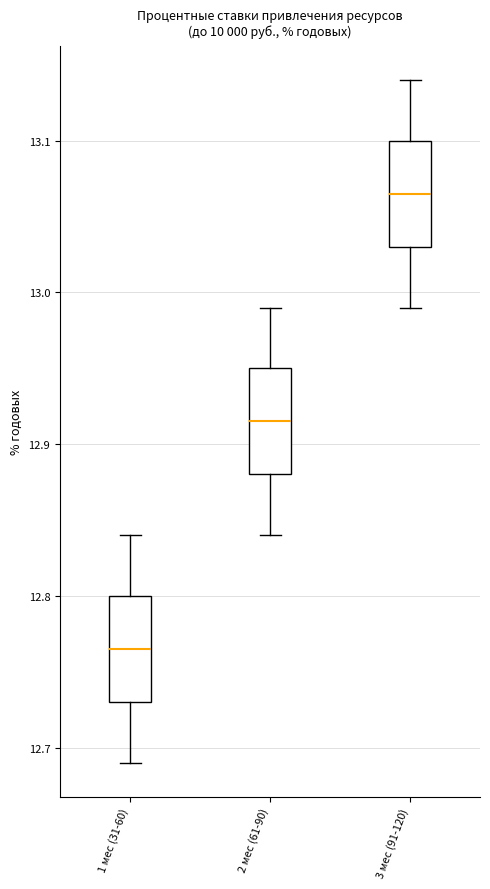

Reading left to right, read every box against the y-axis: the position of its median line, the range the box covers, and the ends of its whiskers. The values are not printed on the chart, so give them approximately, as read against the axis.

1 мес (31-60): median 12.77, box 12.73 to 12.80, whiskers 12.69 to 12.84
2 мес (61-90): median 12.92, box 12.88 to 12.95, whiskers 12.84 to 12.99
3 мес (91-120): median 13.07, box 13.03 to 13.10, whiskers 12.99 to 13.14